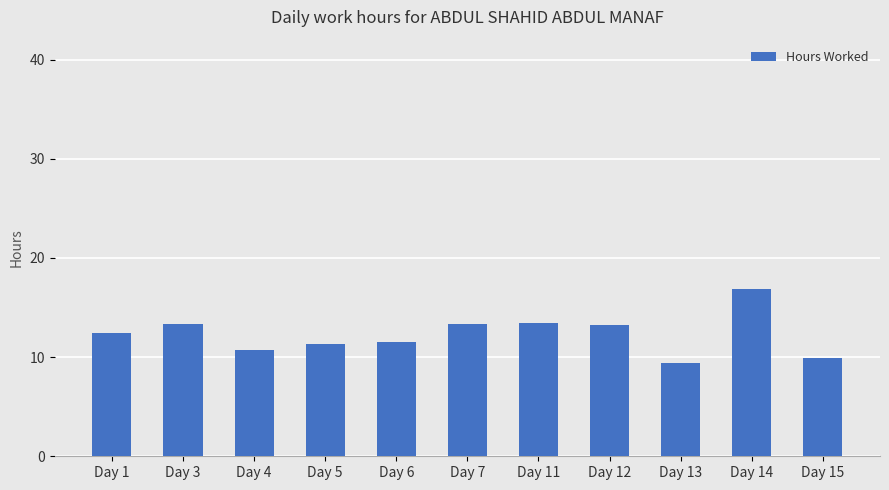

Are the bars horizontal?

No